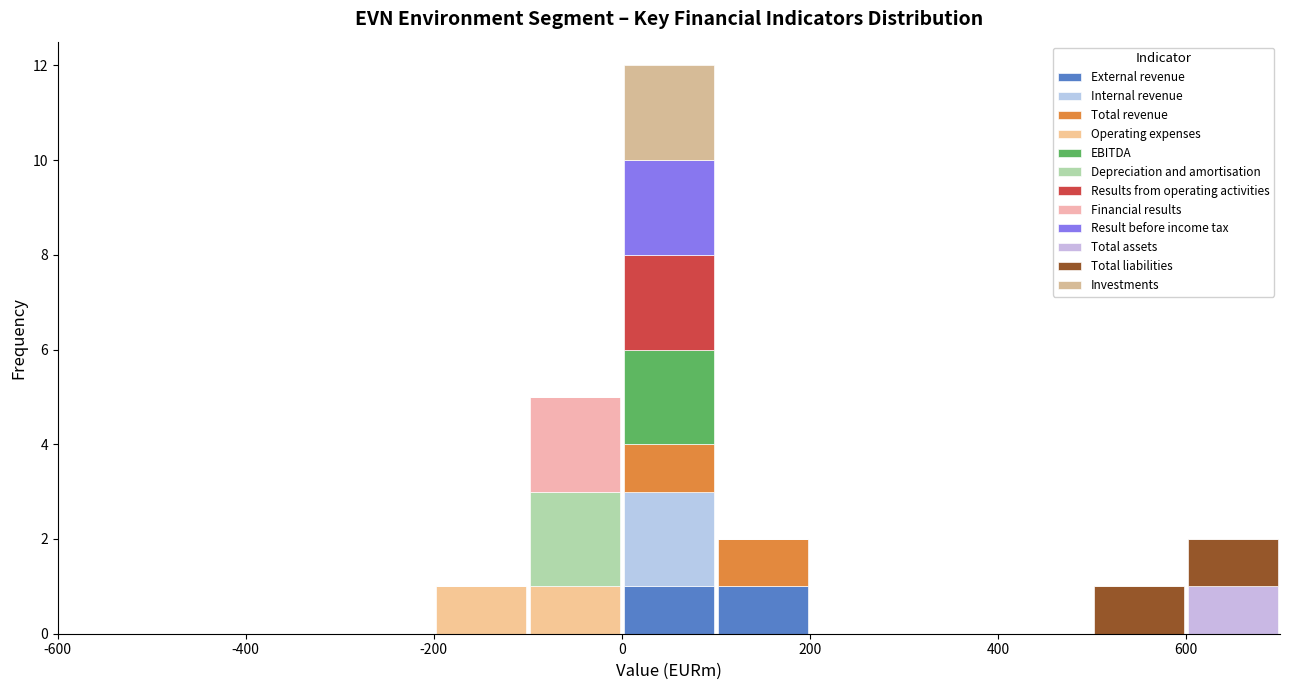

Which range on the x-axis has the tallest stacked bar (by total height)?

0 to 100